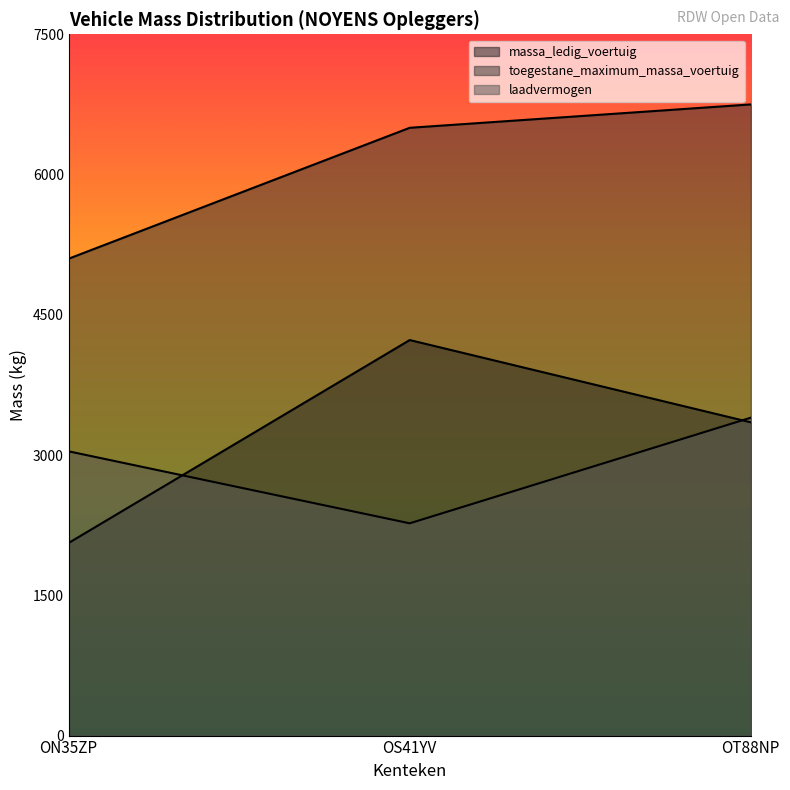

What is the lowest value of the laadvermogen series?

2270